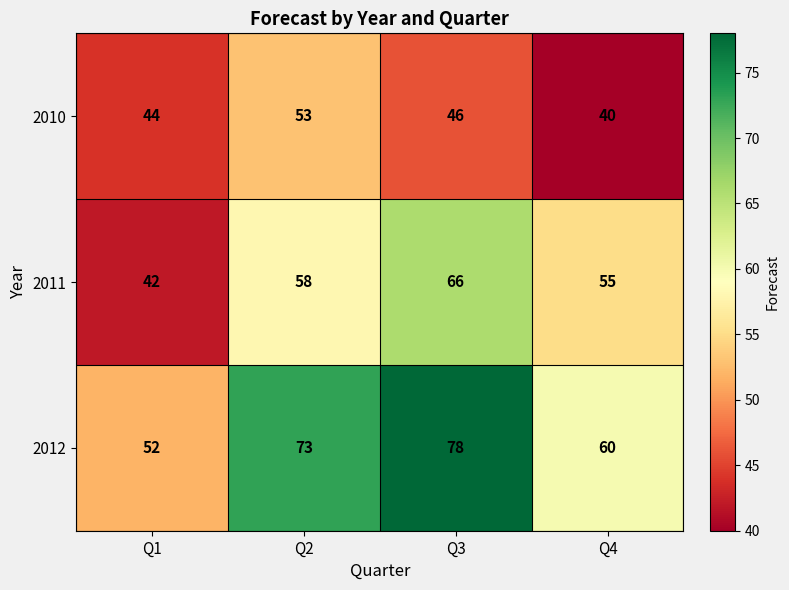

At which label does 2010 first exceed 46?

Q2